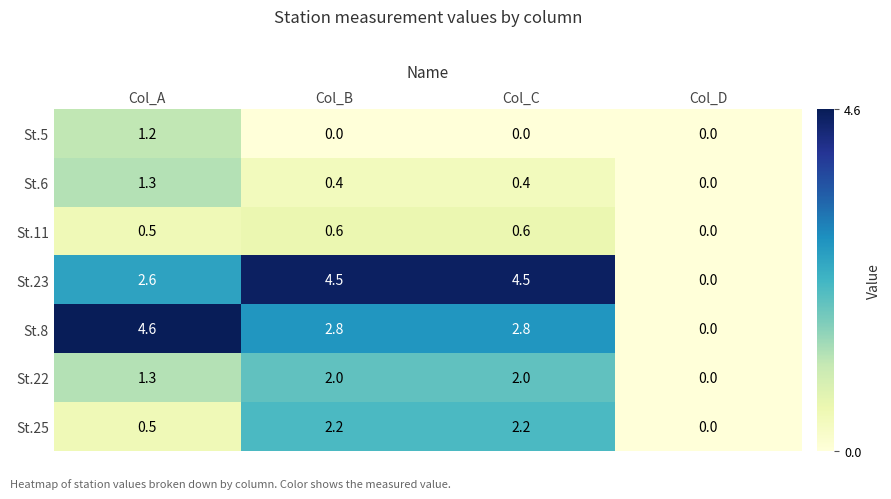

How many data points does each series have?

4